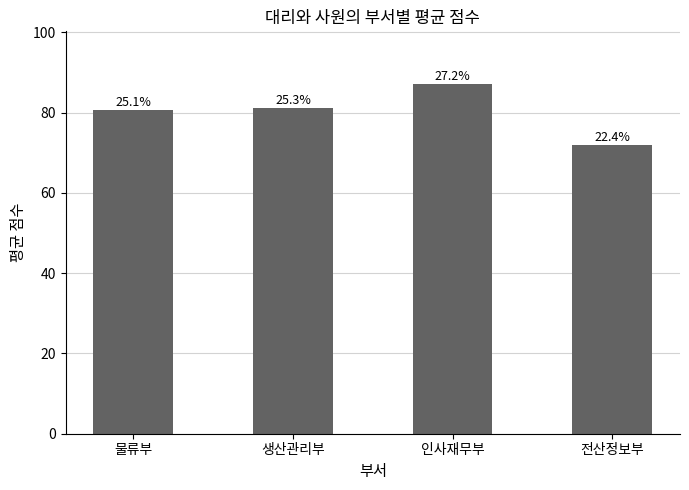

What is the change in value from 생산관리부 to 인사재무부?

+6.0